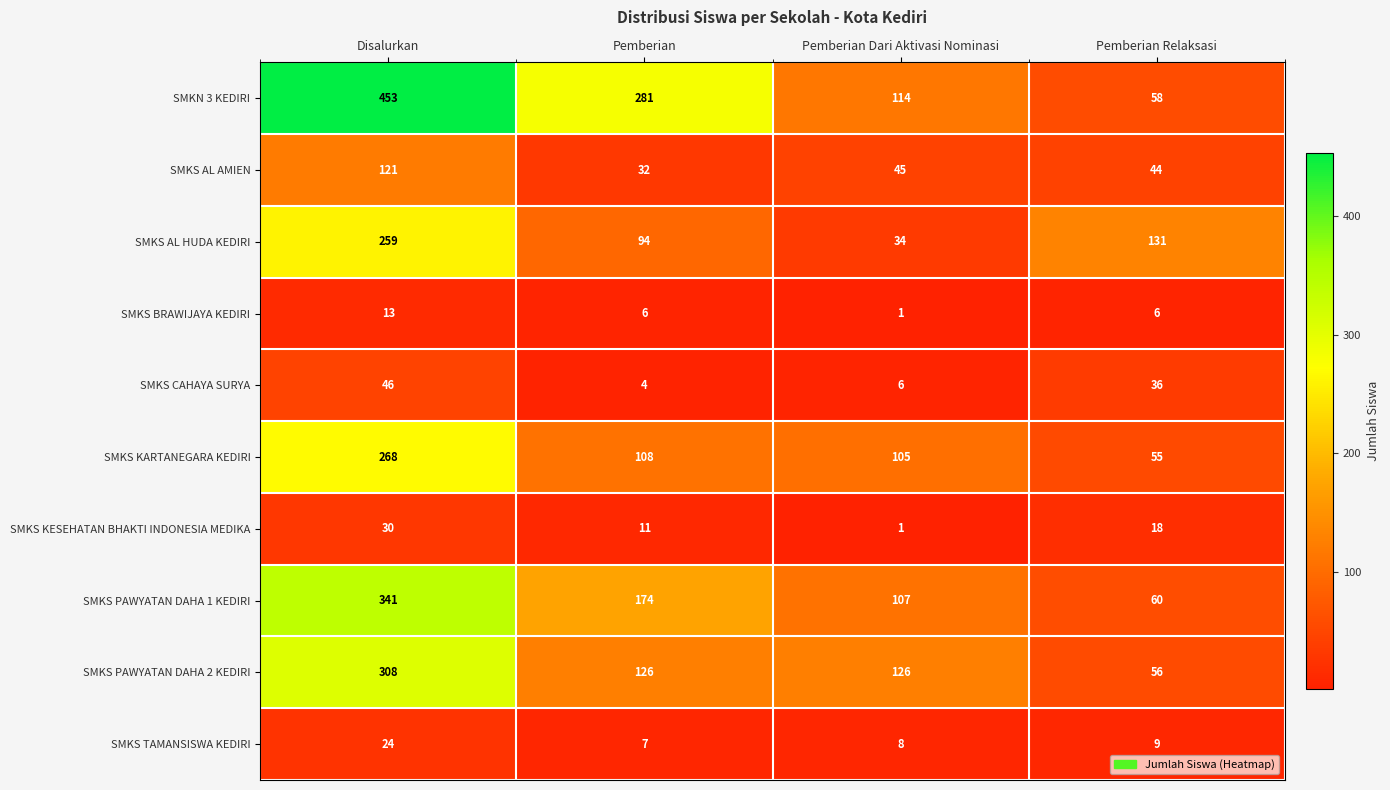

Which series has the largest total across all categories?

SMKN 3 KEDIRI